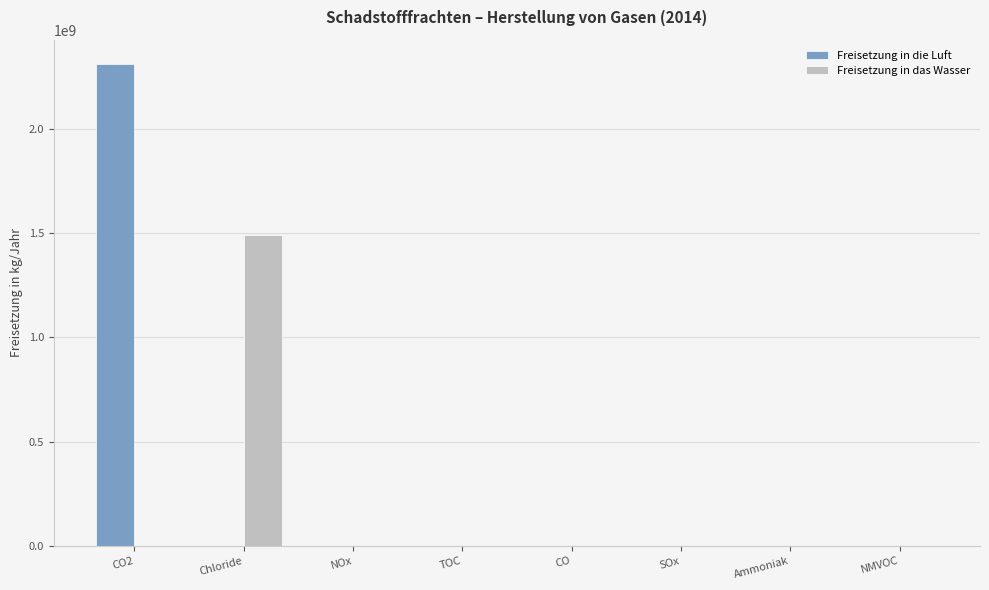

At which category does the chart reach its peak across all series?

CO2